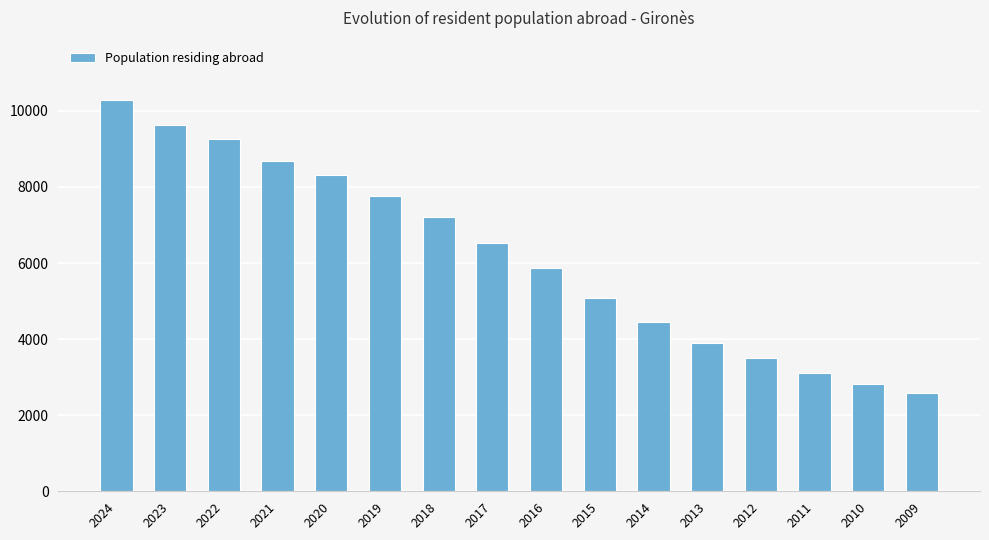

Reading right to left, list all the values displayed in this chart.

2009=2574	2010=2810	2011=3116	2012=3508	2013=3901	2014=4462	2015=5087	2016=5868	2017=6534	2018=7215	2019=7771	2020=8316	2021=8688	2022=9254	2023=9635	2024=10300